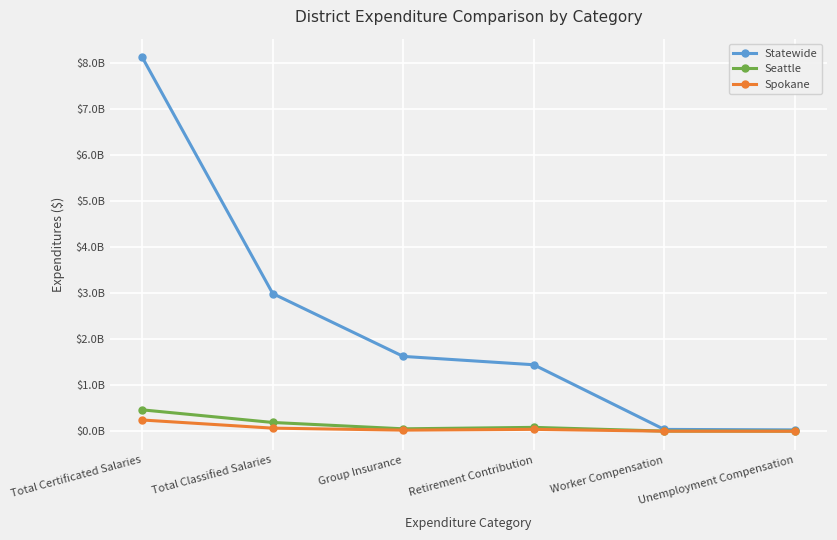

List the labels in order of Statewide value, smallest first.

Unemployment Compensation, Worker Compensation, Retirement Contribution, Group Insurance, Total Classified Salaries, Total Certificated Salaries